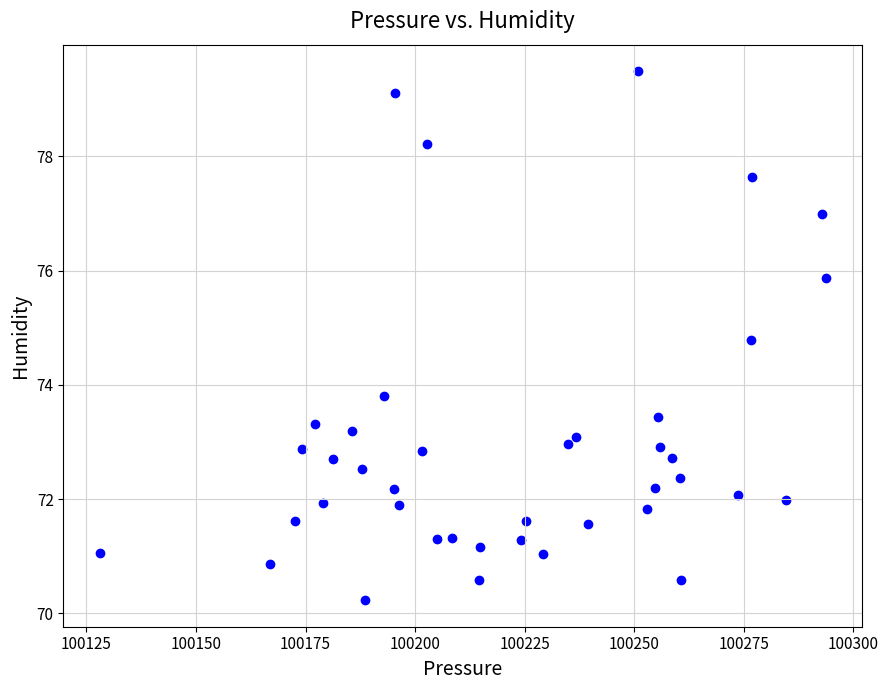

What is the range of X values (max minus min)?

165.7